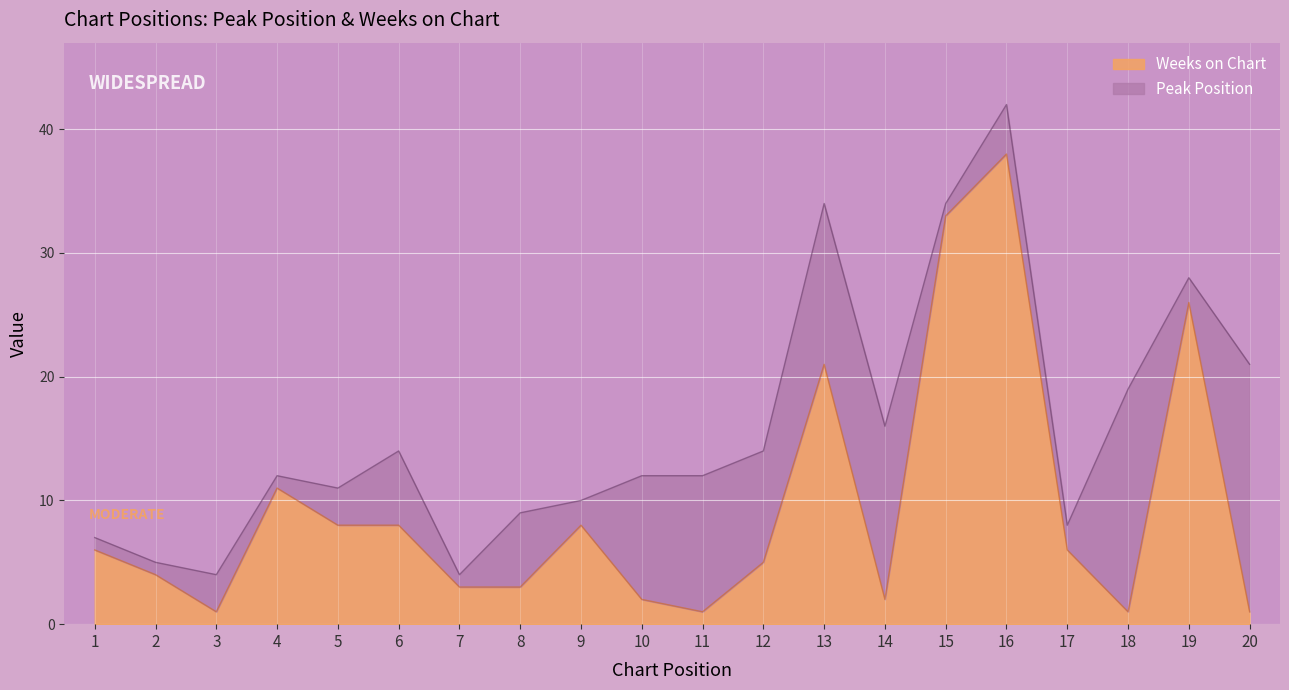

How many lines are shown in the chart?

2